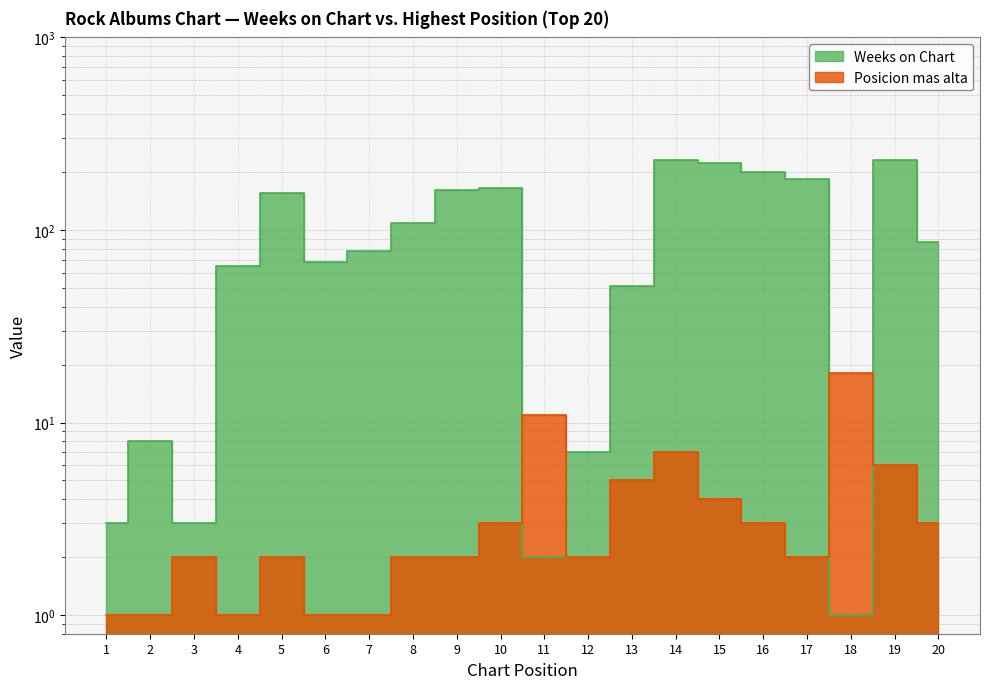

At which label does Posicion mas alta reach its minimum?

1